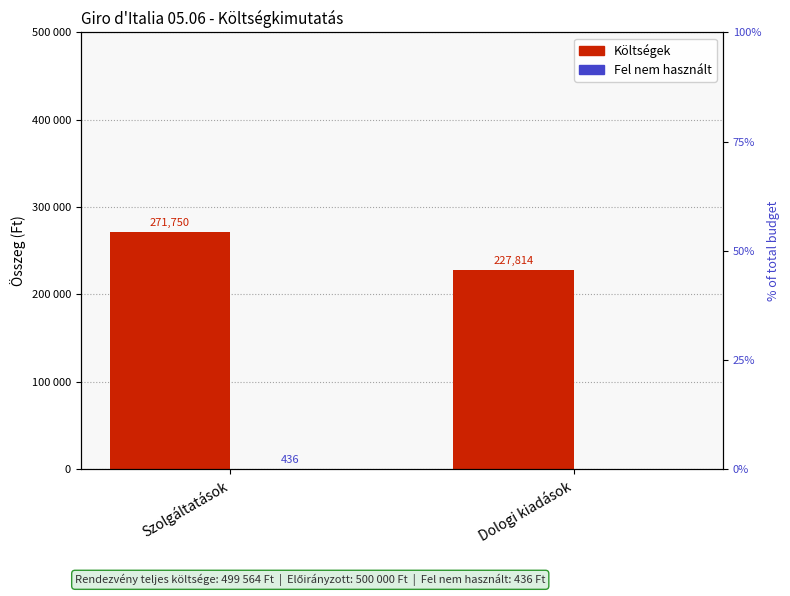

Rank the series by their average value, from lowest to highest.

Fel nem használt, Költségek